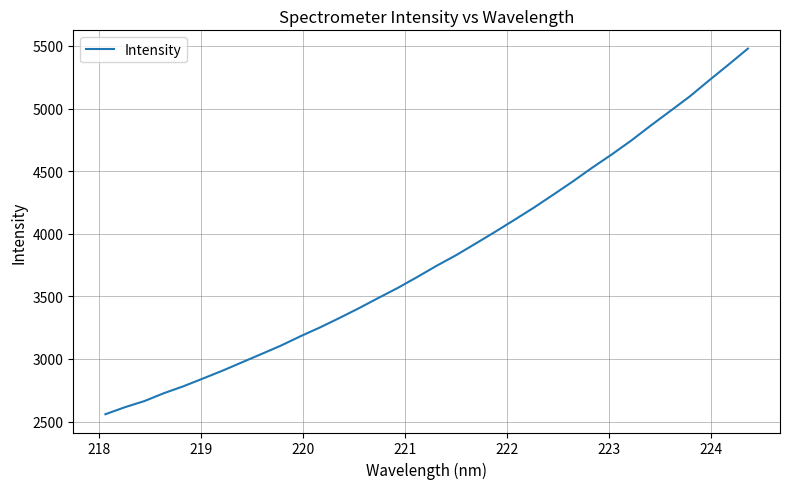

What is the greatest value displayed?

5478.3